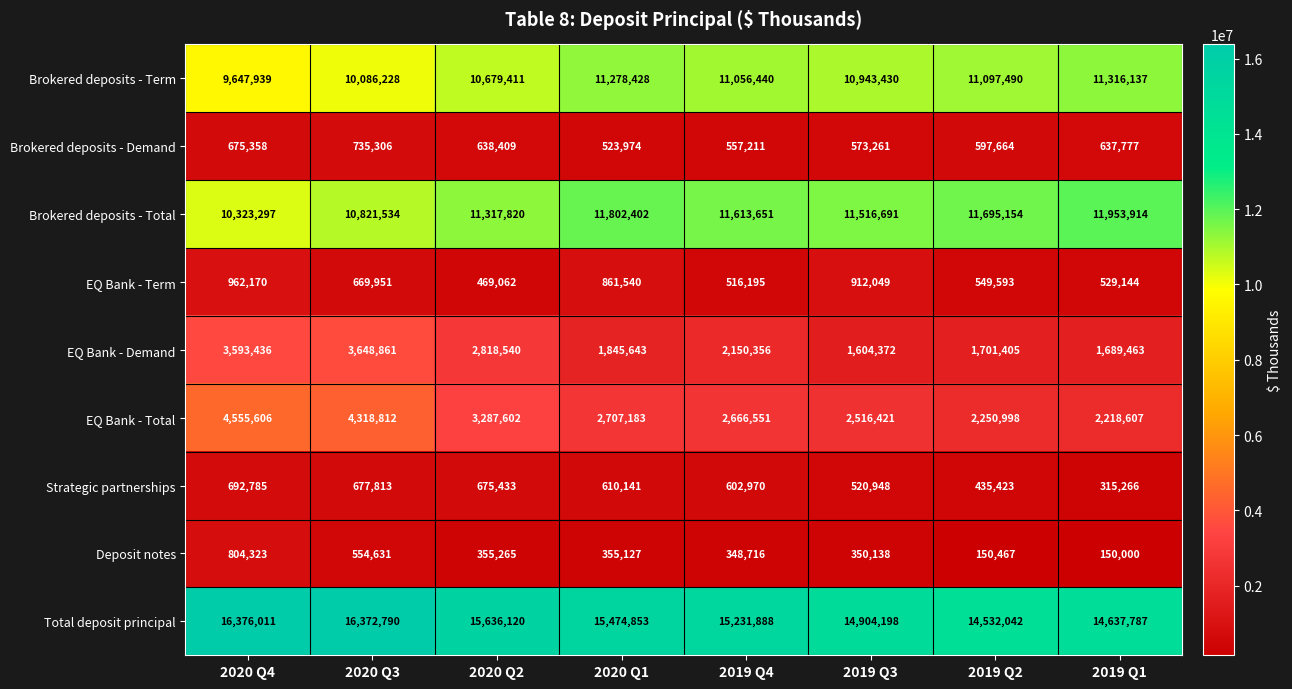

What is the average value of the Strategic partnerships series?

566347